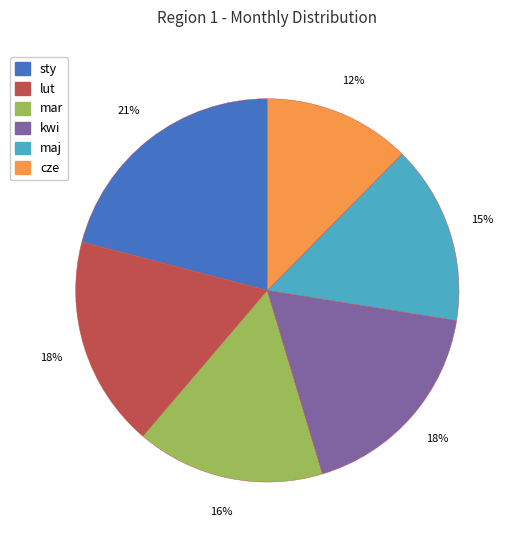

Does any single category account for the majority?

No